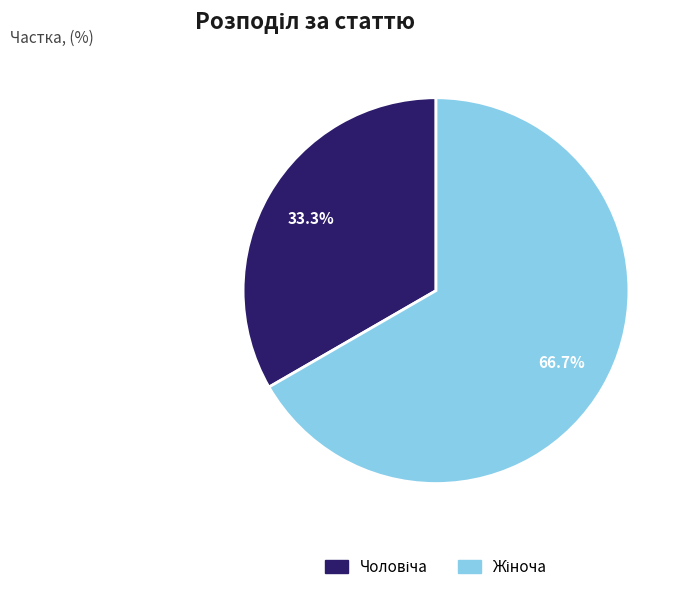

How many segments does this pie chart have?

2